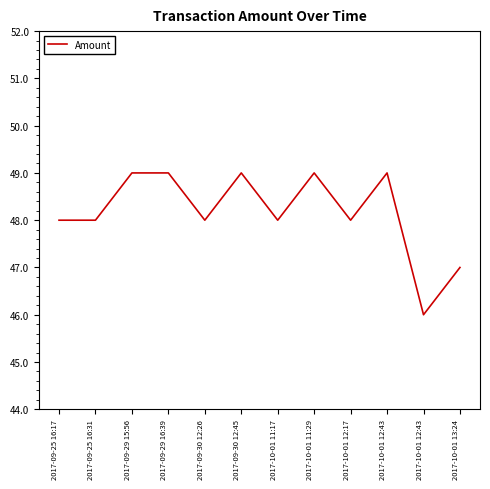

Is this an area chart (filled region under the line)?

No